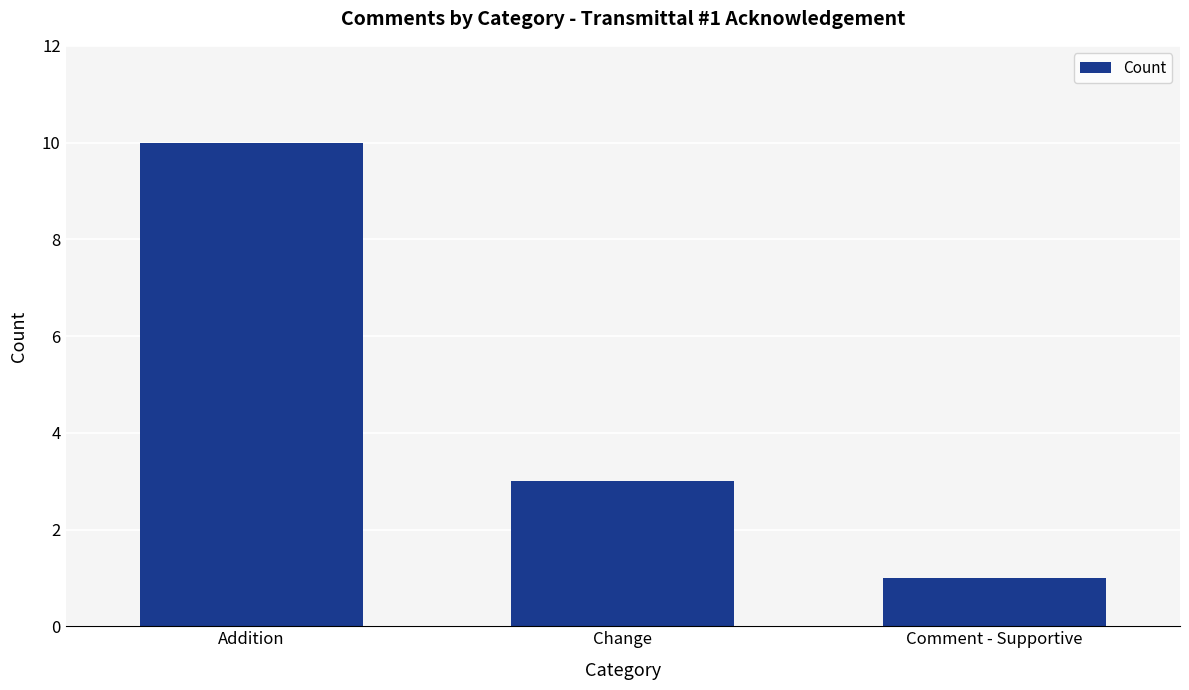

What is the label of the 2nd bar from the left?

Change